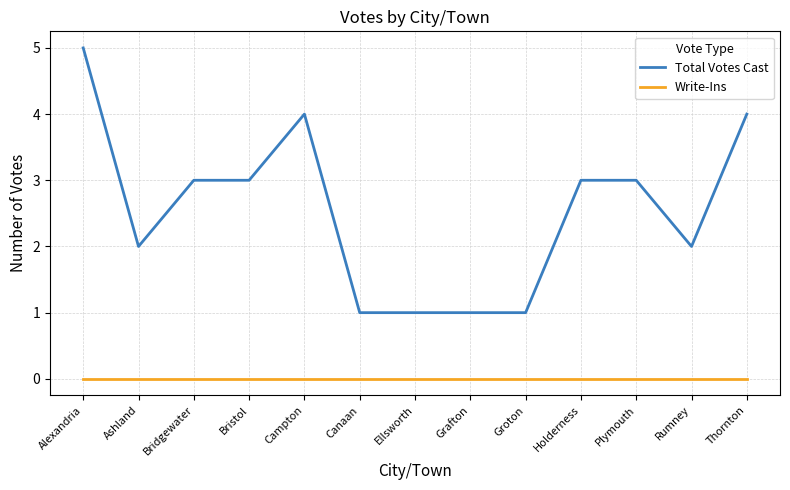

Which series changed the most between Bridgewater and Thornton?

Total Votes Cast